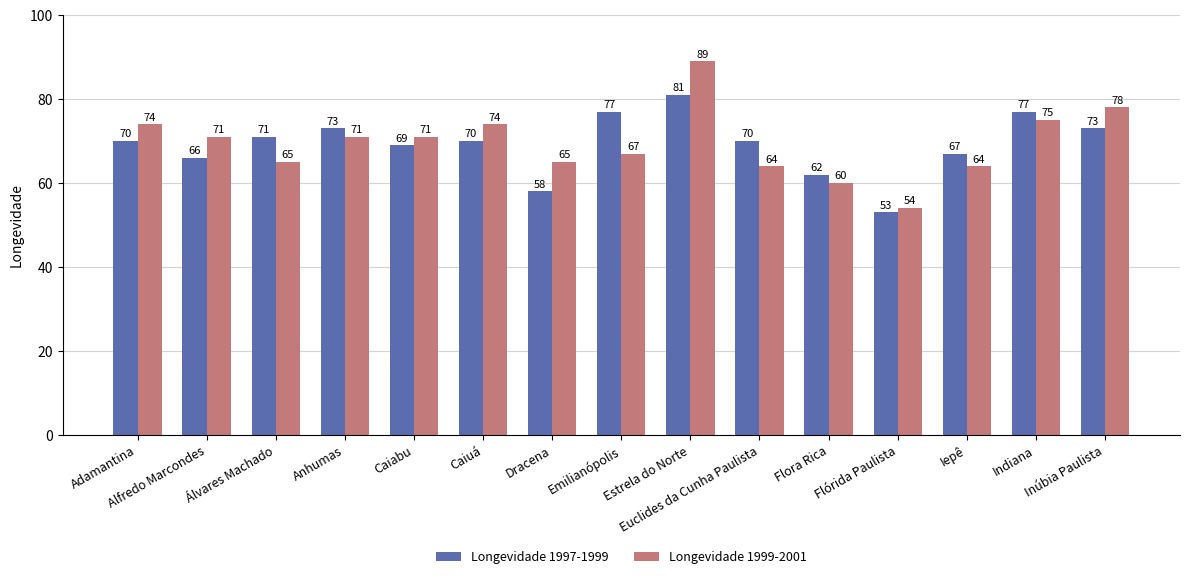

Reading right to left, list all the values displayed in this chart.

Longevidade 1997-1999: Inúbia Paulista=73	Indiana=77	Iepê=67	Flórida Paulista=53	Flora Rica=62	Euclides da Cunha Paulista=70	Estrela do Norte=81	Emilianópolis=77	Dracena=58	Caiuá=70	Caiabu=69	Anhumas=73	Álvares Machado=71	Alfredo Marcondes=66	Adamantina=70
Longevidade 1999-2001: Inúbia Paulista=78	Indiana=75	Iepê=64	Flórida Paulista=54	Flora Rica=60	Euclides da Cunha Paulista=64	Estrela do Norte=89	Emilianópolis=67	Dracena=65	Caiuá=74	Caiabu=71	Anhumas=71	Álvares Machado=65	Alfredo Marcondes=71	Adamantina=74